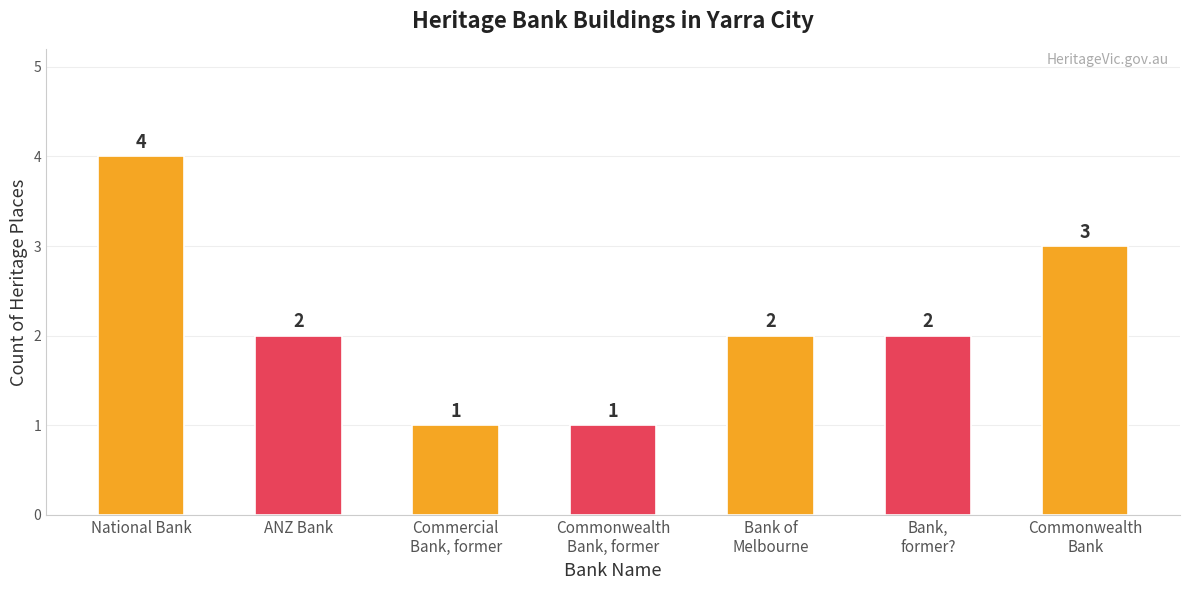

What is the label of the 4th bar from the right?

Commonwealth
Bank, former